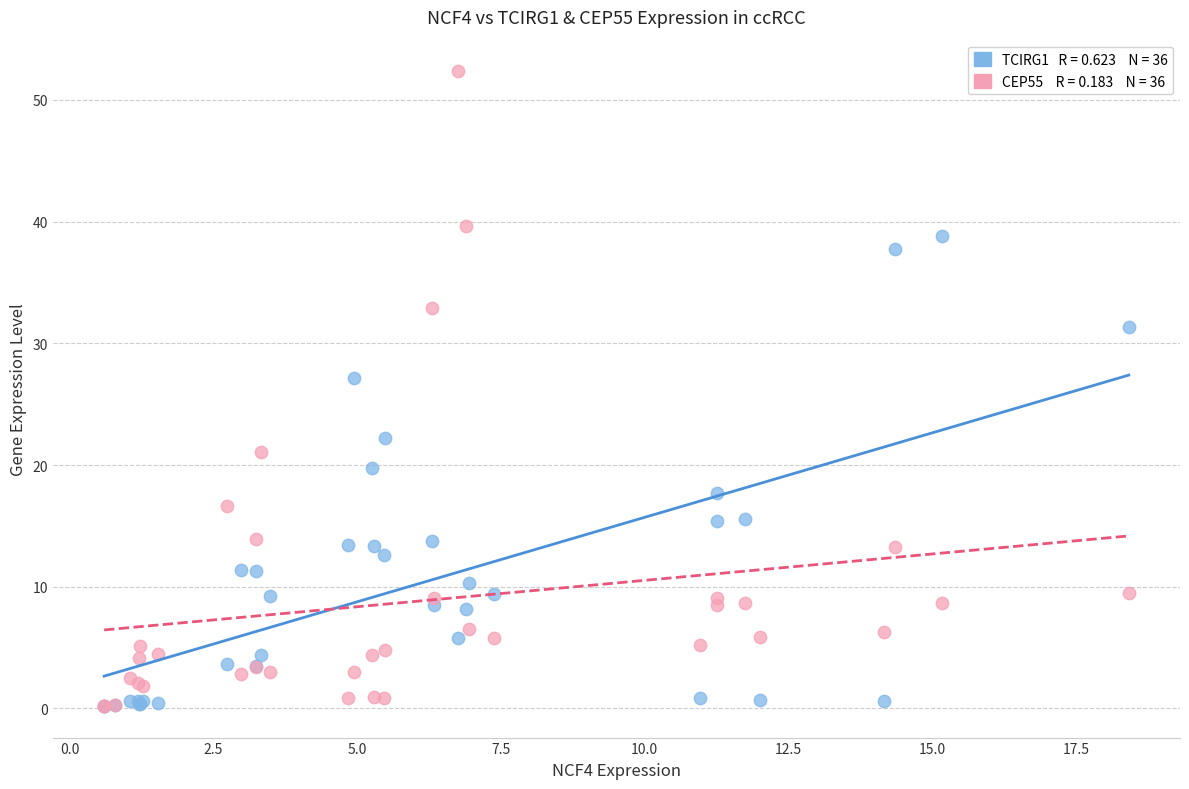

Across all series, what Y value is closest to 26?

27.2